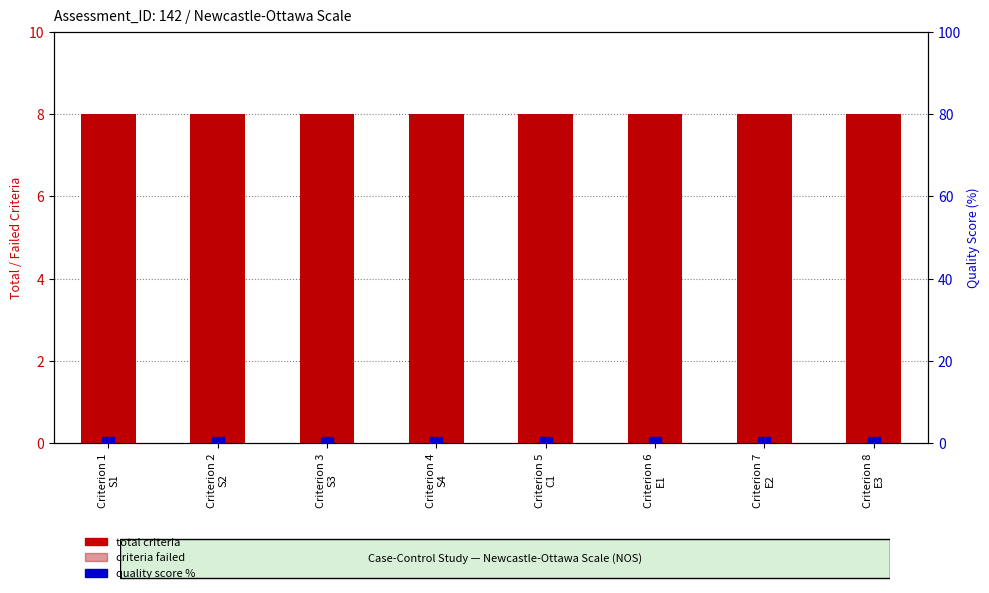

What is the difference between the highest and lowest values at Criterion 5
C1?

8